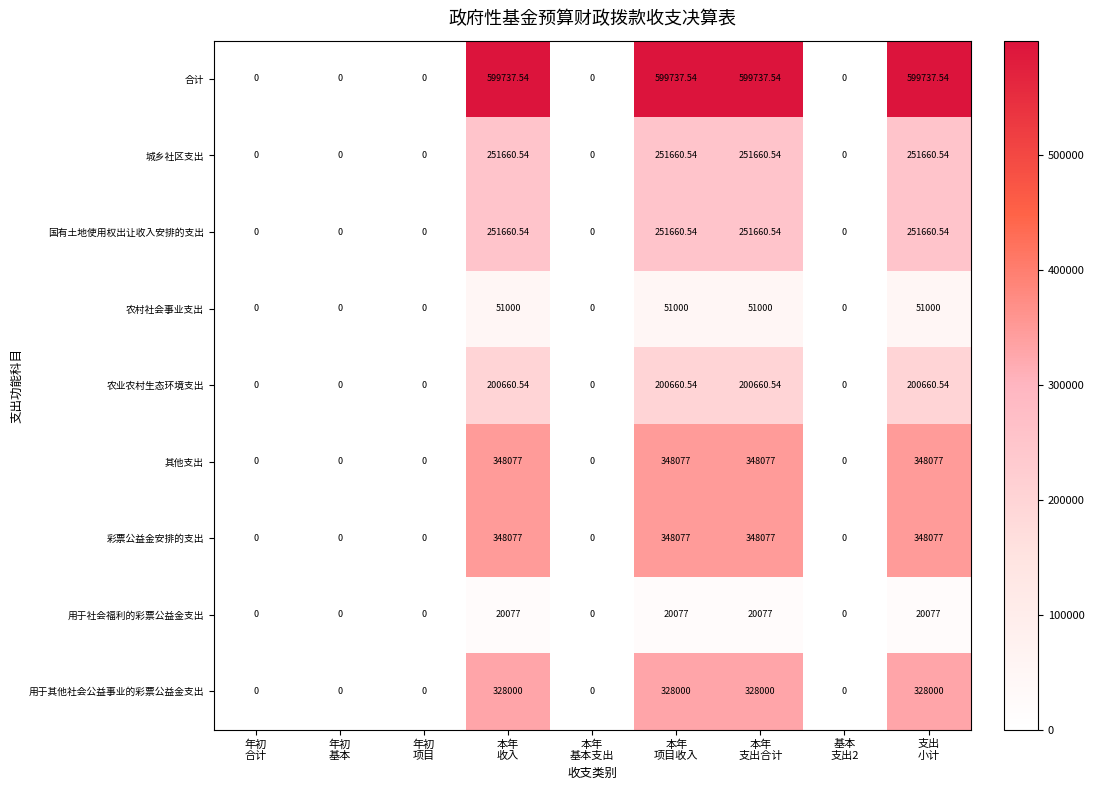

What is the total value across all series at 支出
小计?

2398950.2